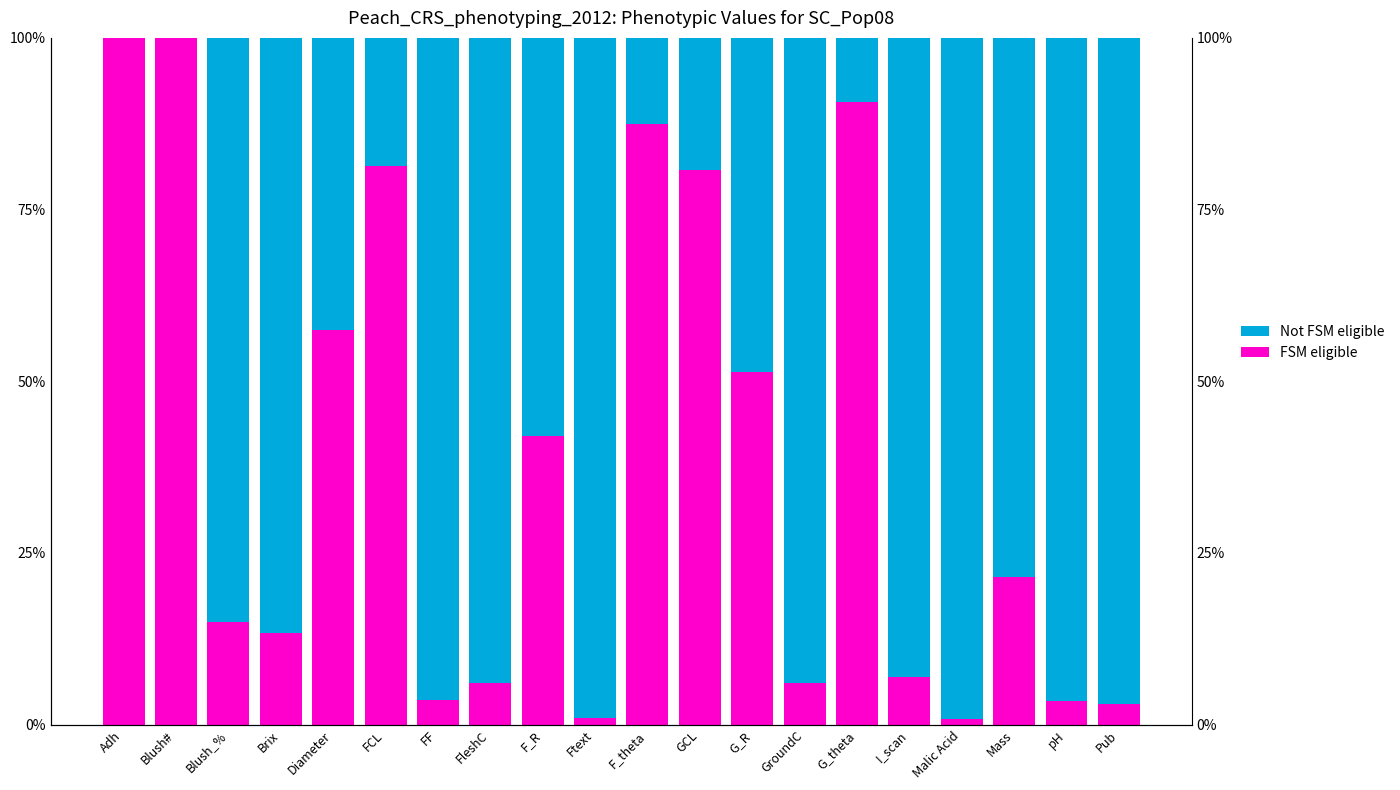

Which series has the largest total across all categories?

Not FSM eligible